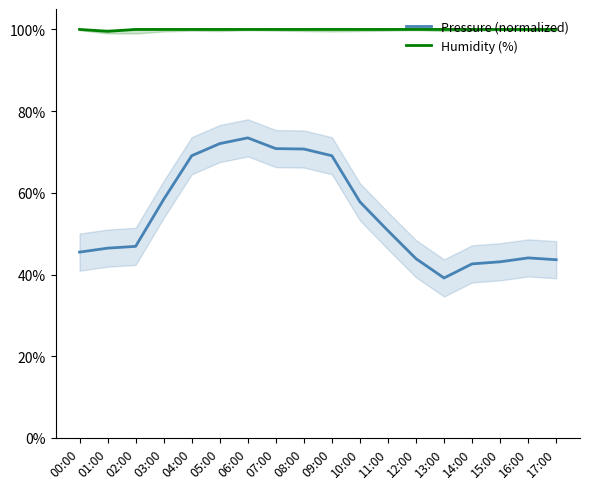

How many lines are shown in the chart?

2